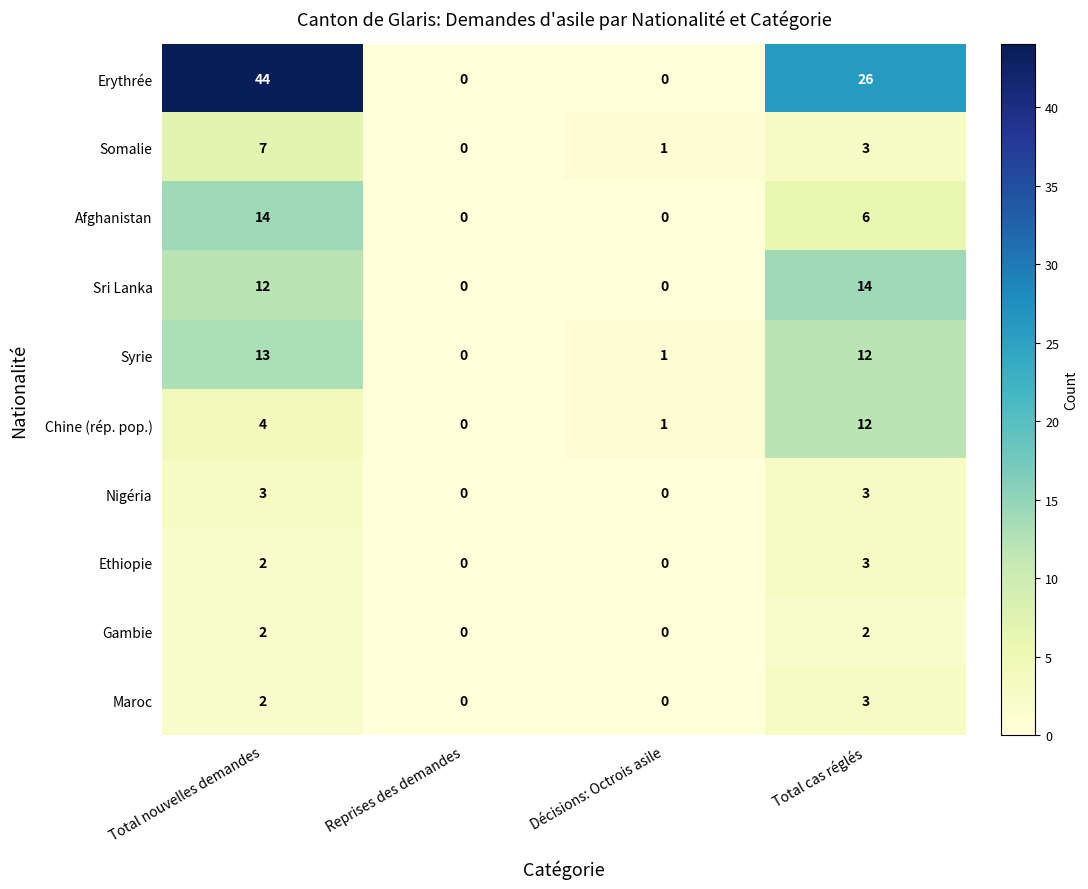

What is the difference between the highest and lowest values at Total nouvelles demandes?

42